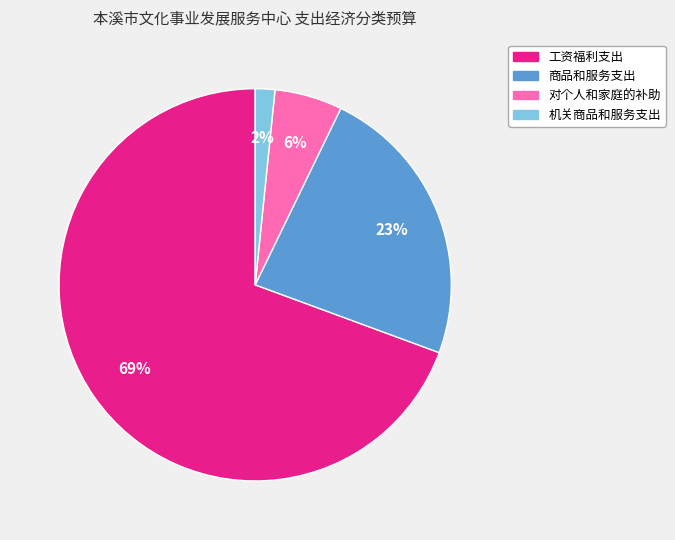

How many segments does this pie chart have?

4